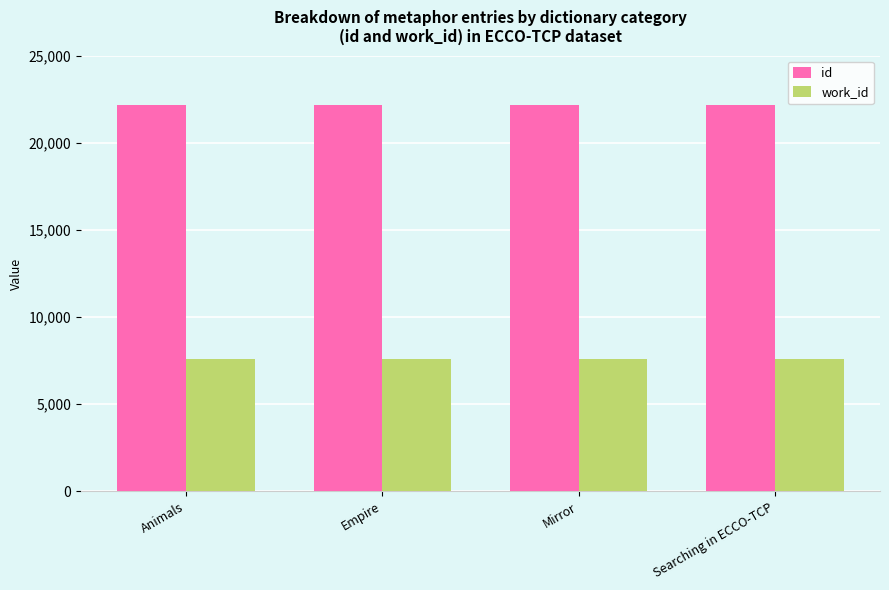

What are all the series names shown in the legend?

id, work_id